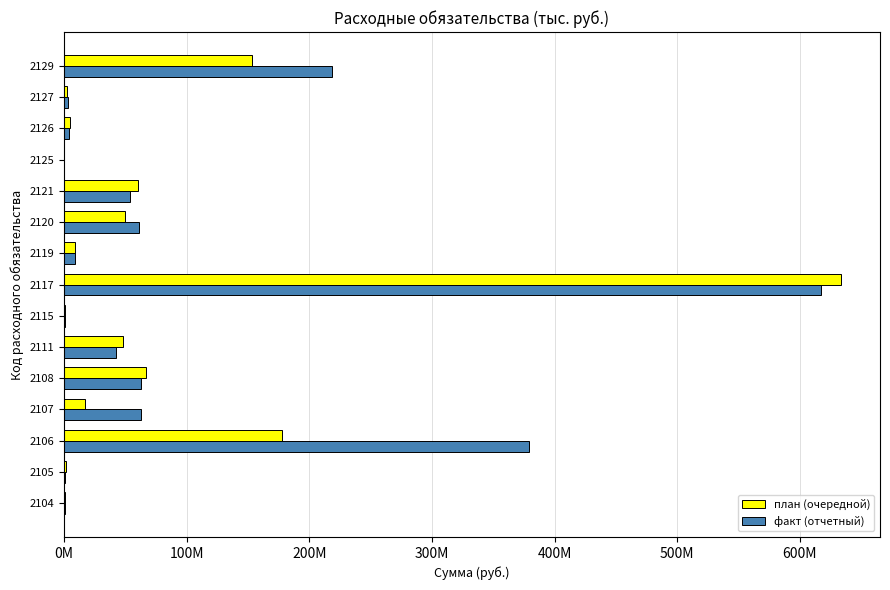

What is the minimum value for план (очередной)?

36000.0